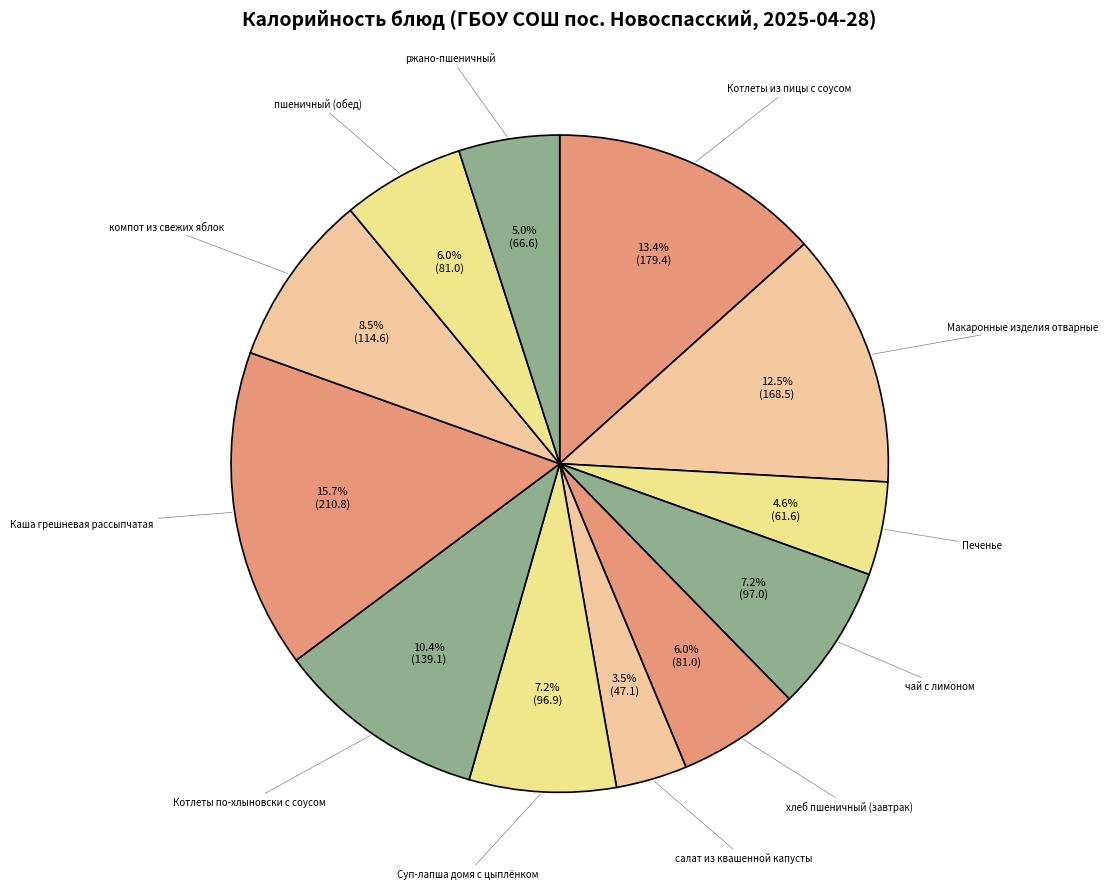

Which slice is the largest?

Каша грешневая рассыпчатая